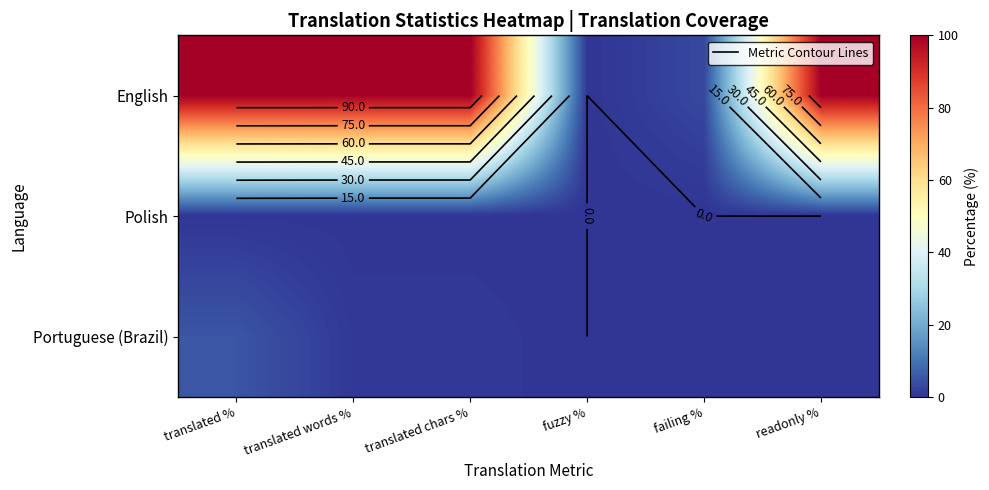

The value of Portuguese (Brazil) at translated chars % is 1.1. True or false?

False